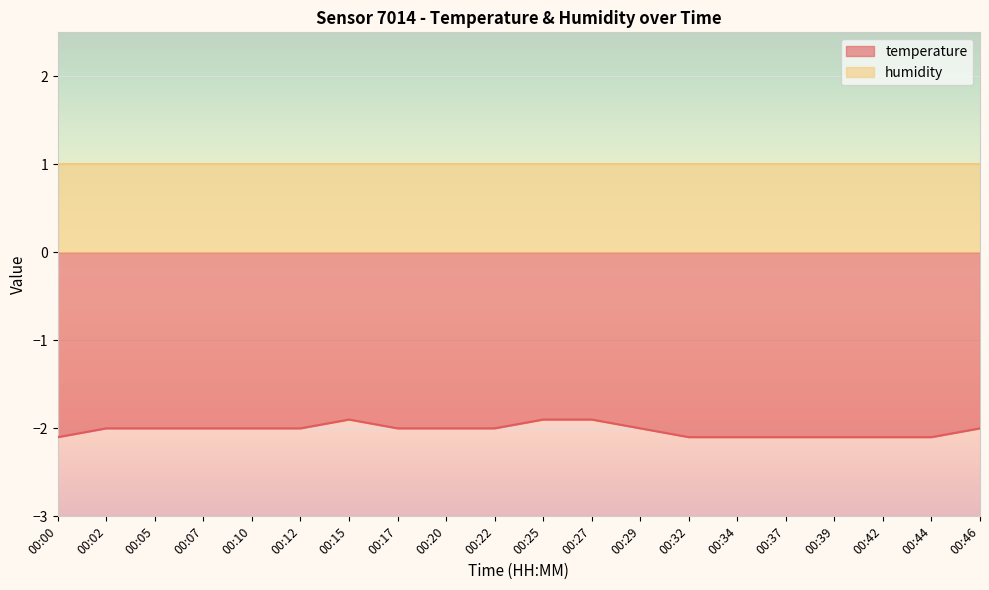

Where does the data first go above -2?

00:15